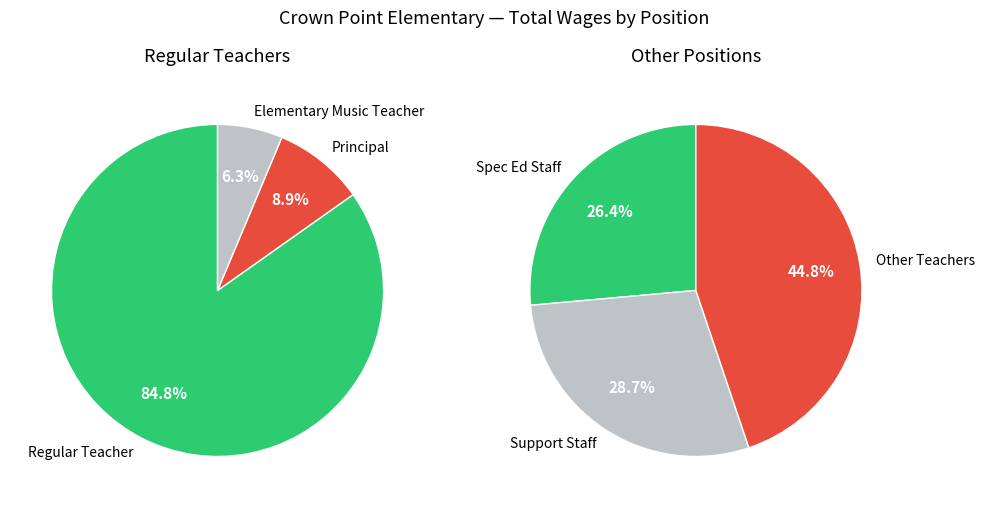

True or false: Spec Ed Assistant accounts for 10% of the total.

False